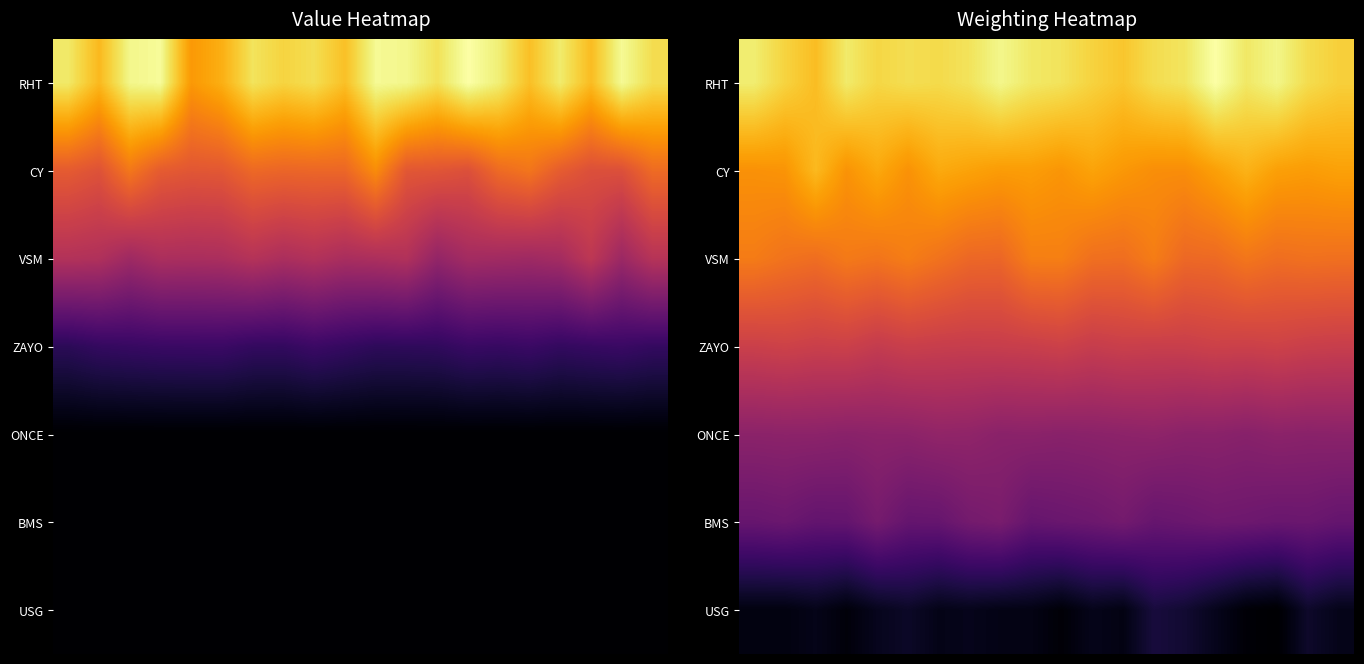

How many values in the CY series are below 29?

10